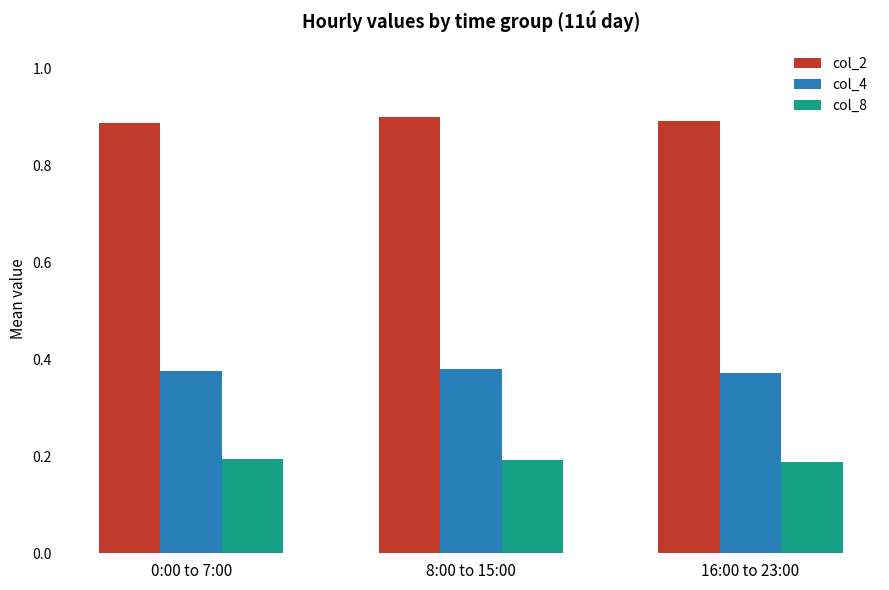

Count the col_8 values in the range 0 to 1.

3